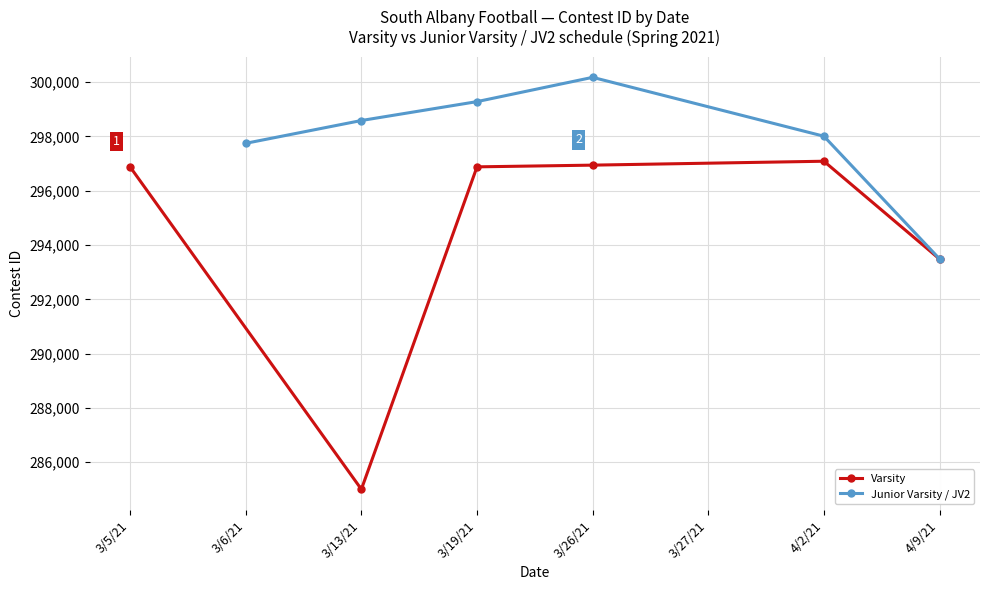

Which category has the lowest value in the Varsity series?

3/13/21